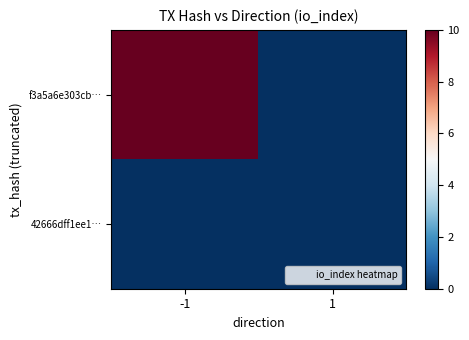

List the series in order of their peak value, lowest first.

42666dff1ee1…, f3a5a6e303cb…